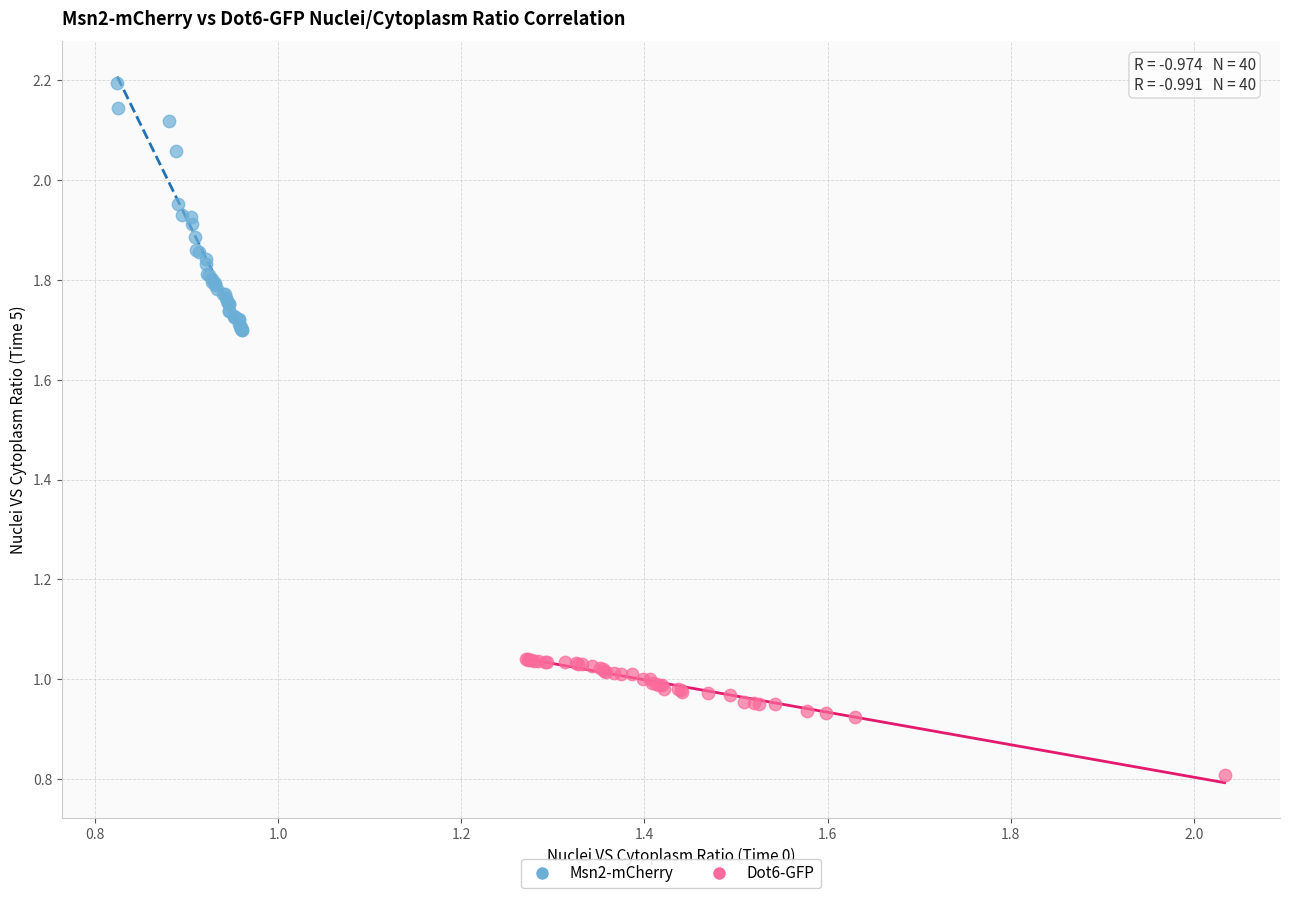

Which series reaches the maximum Y coordinate?

Msn2-mCherry